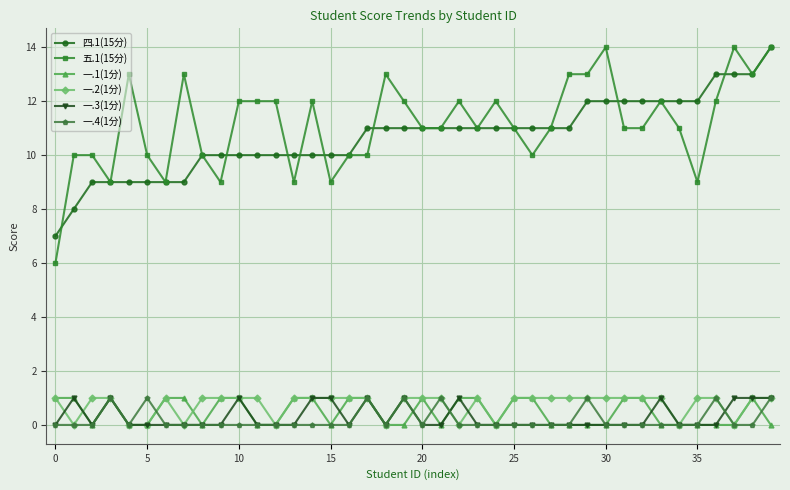

Count the number of data series in this chart.

6